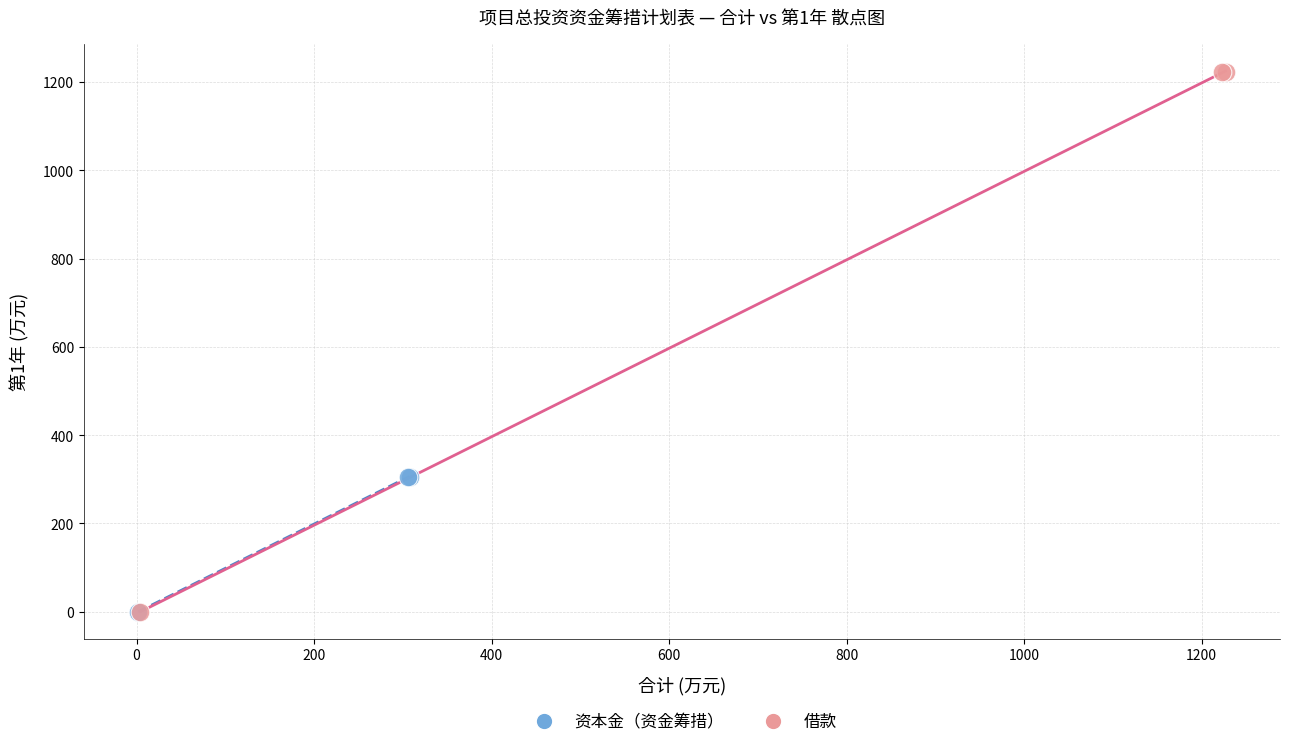

Which series has the widest spread of Y values?

借款